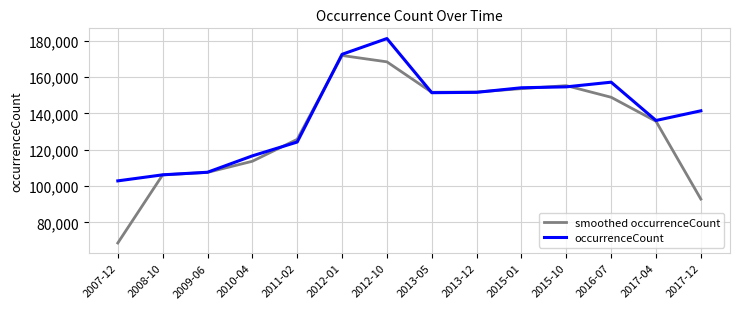

The value of occurrenceCount at 2016-07 is 278919.4. True or false?

False